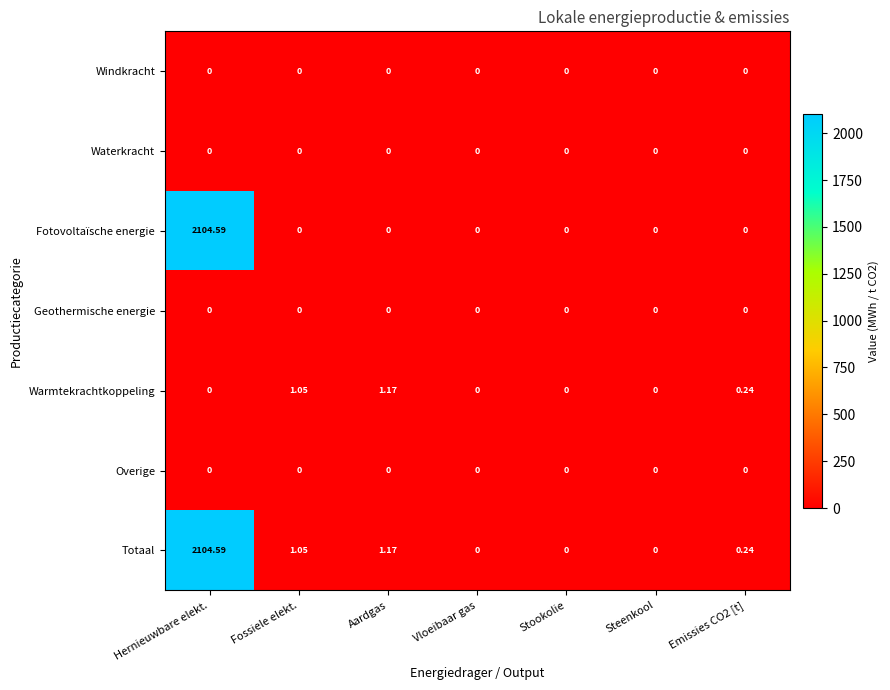

Which series has the largest total across all categories?

Totaal